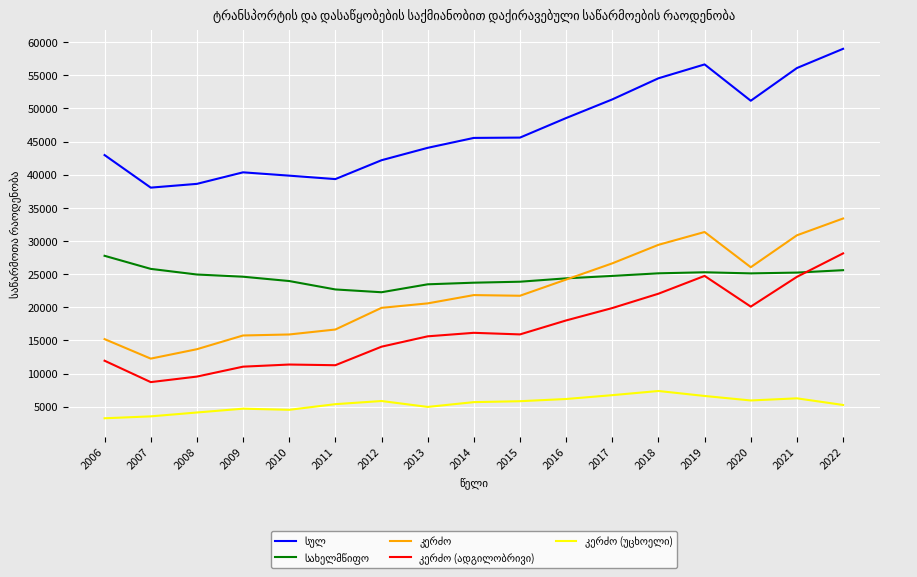

What is the minimum value shown in the chart?

3258.0